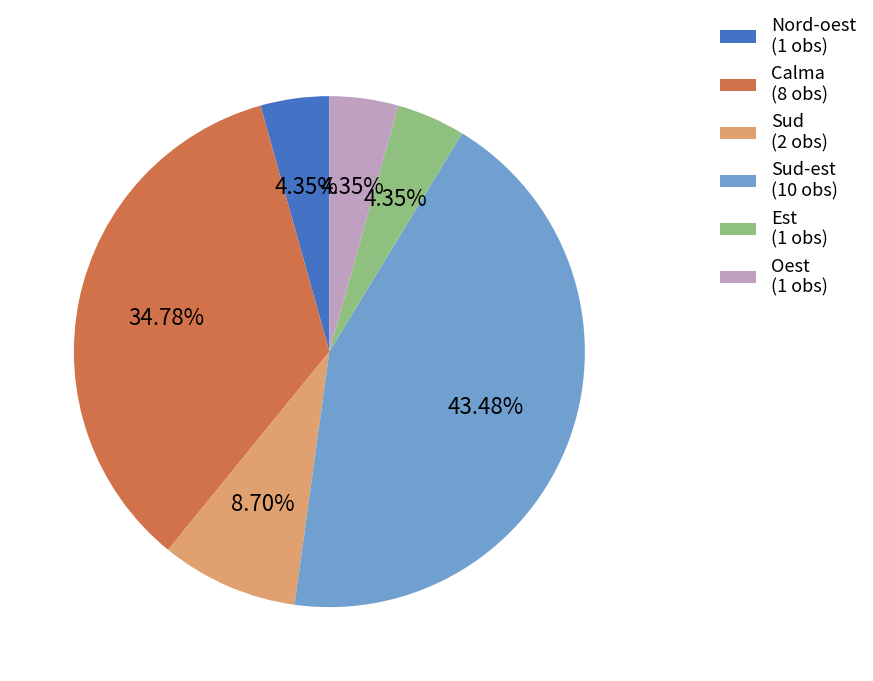

Is the sum of Sud (2 obs) and Est (1 obs) greater than half?

No